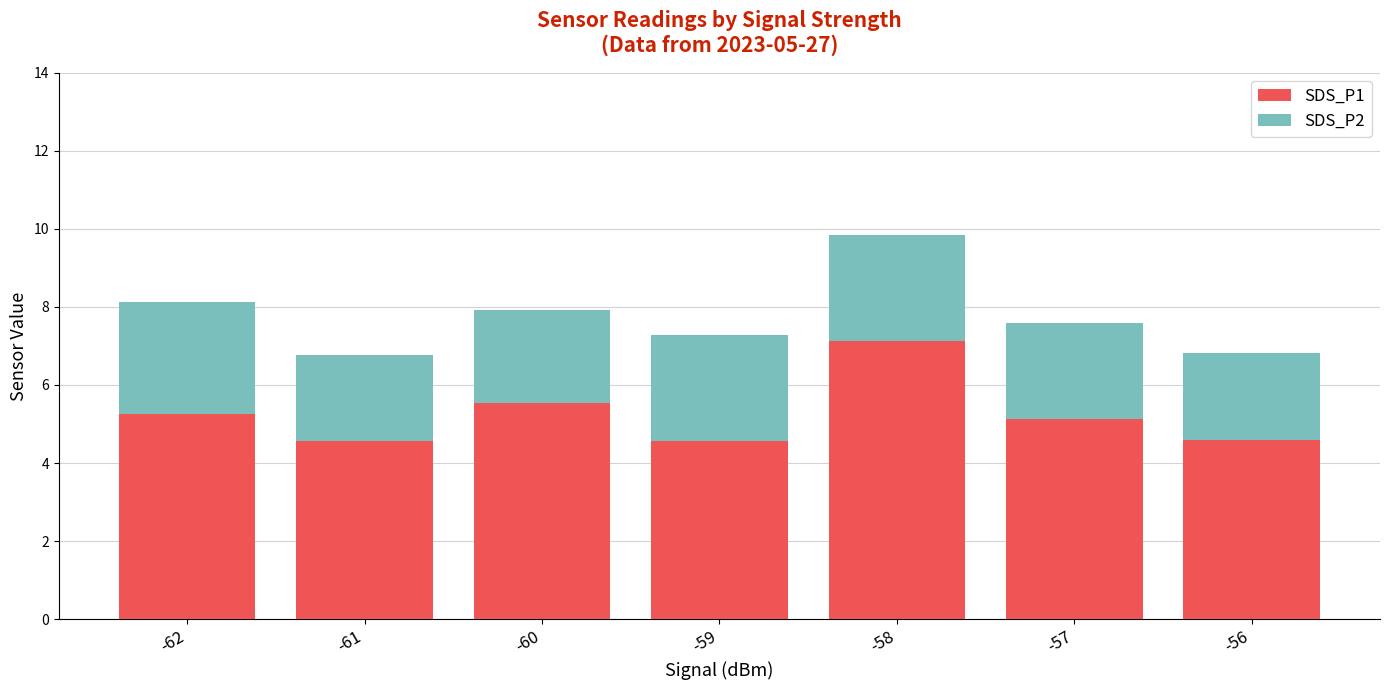

What is the sum of all SDS_P1 values?

36.8